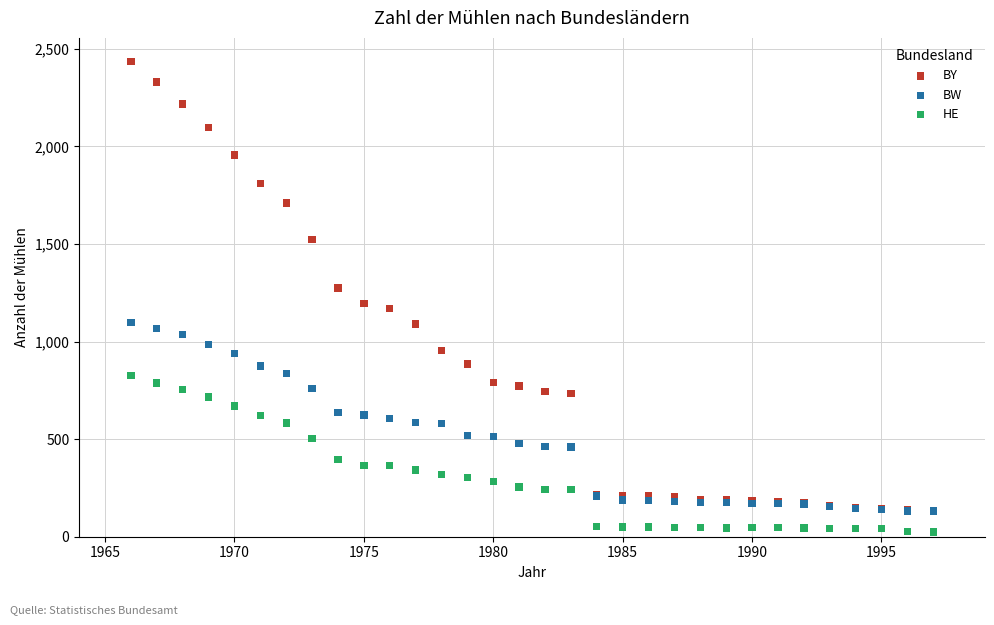

Which series reaches the minimum Y coordinate?

HE